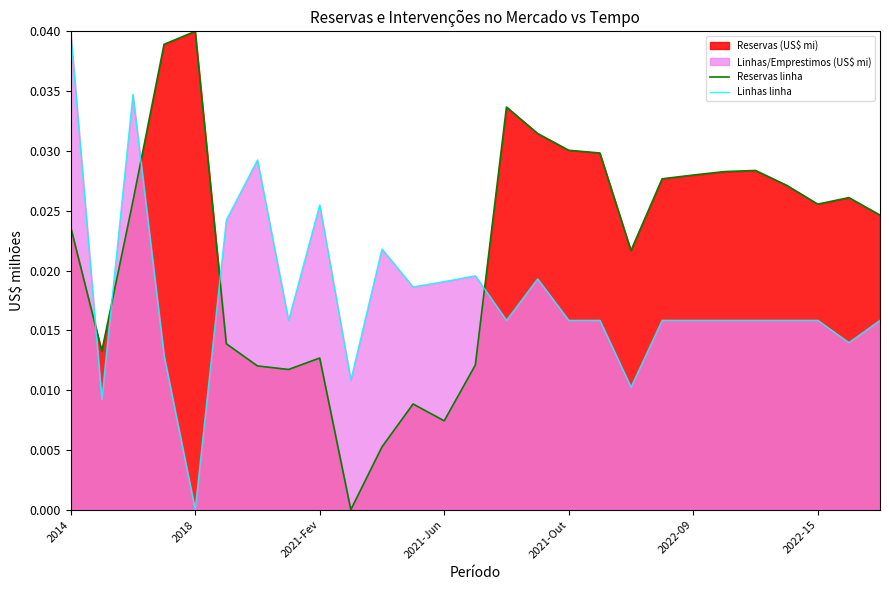

Which series has the largest range (max minus min)?

Reservas linha